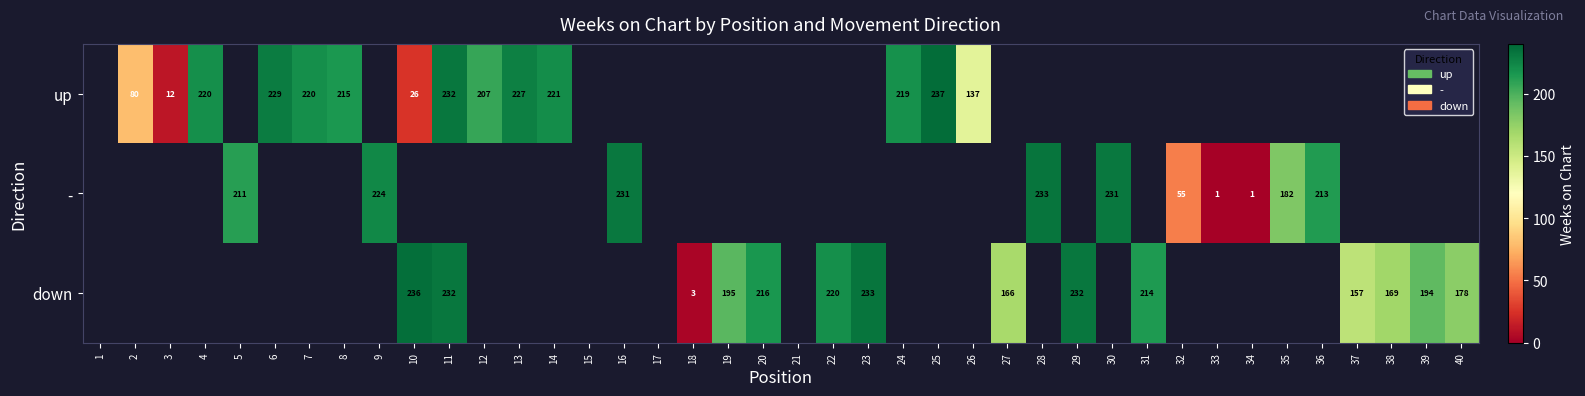

Is it true that up equals 286 at 7?

False